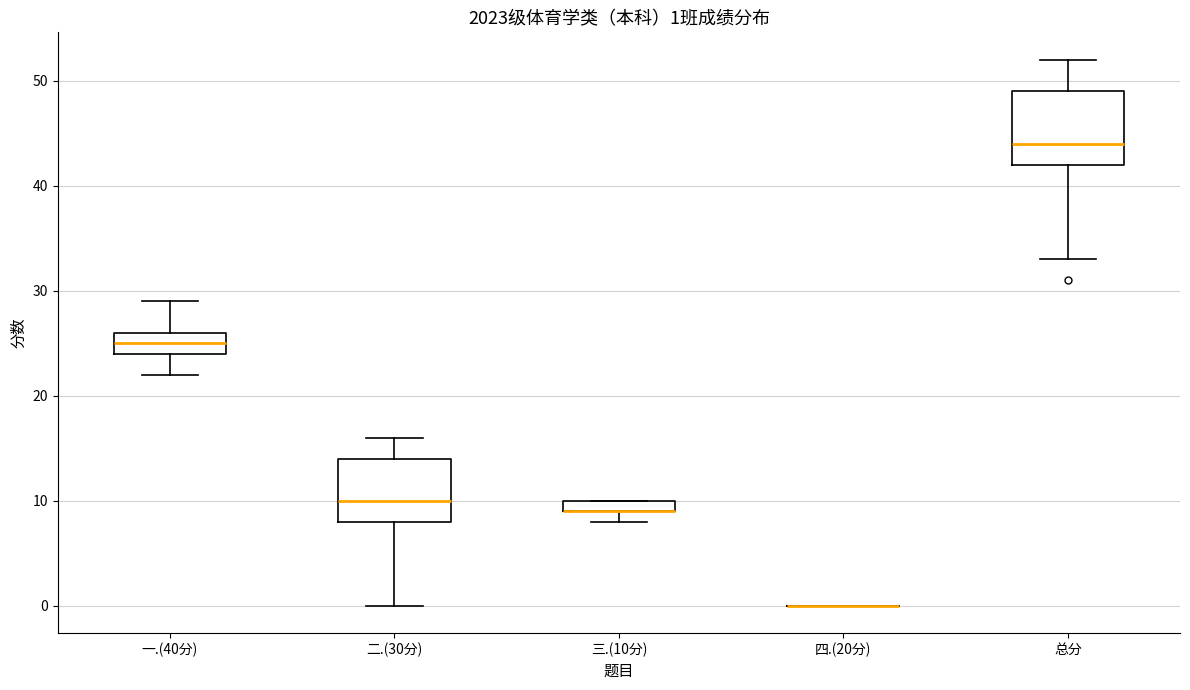

Which box is the tallest, from its lower edge to its upper edge?

总分